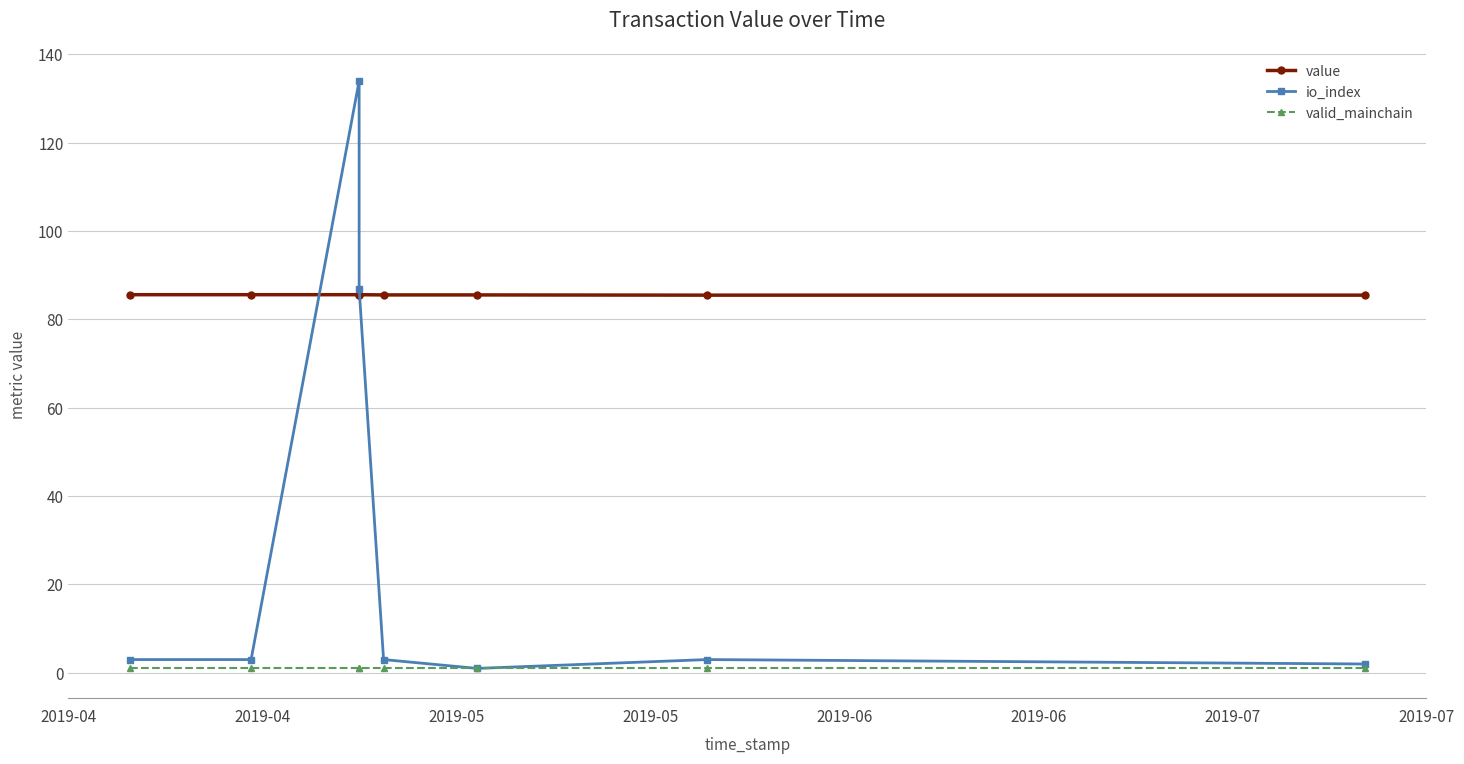

What is the minimum value shown in the chart?

1.0